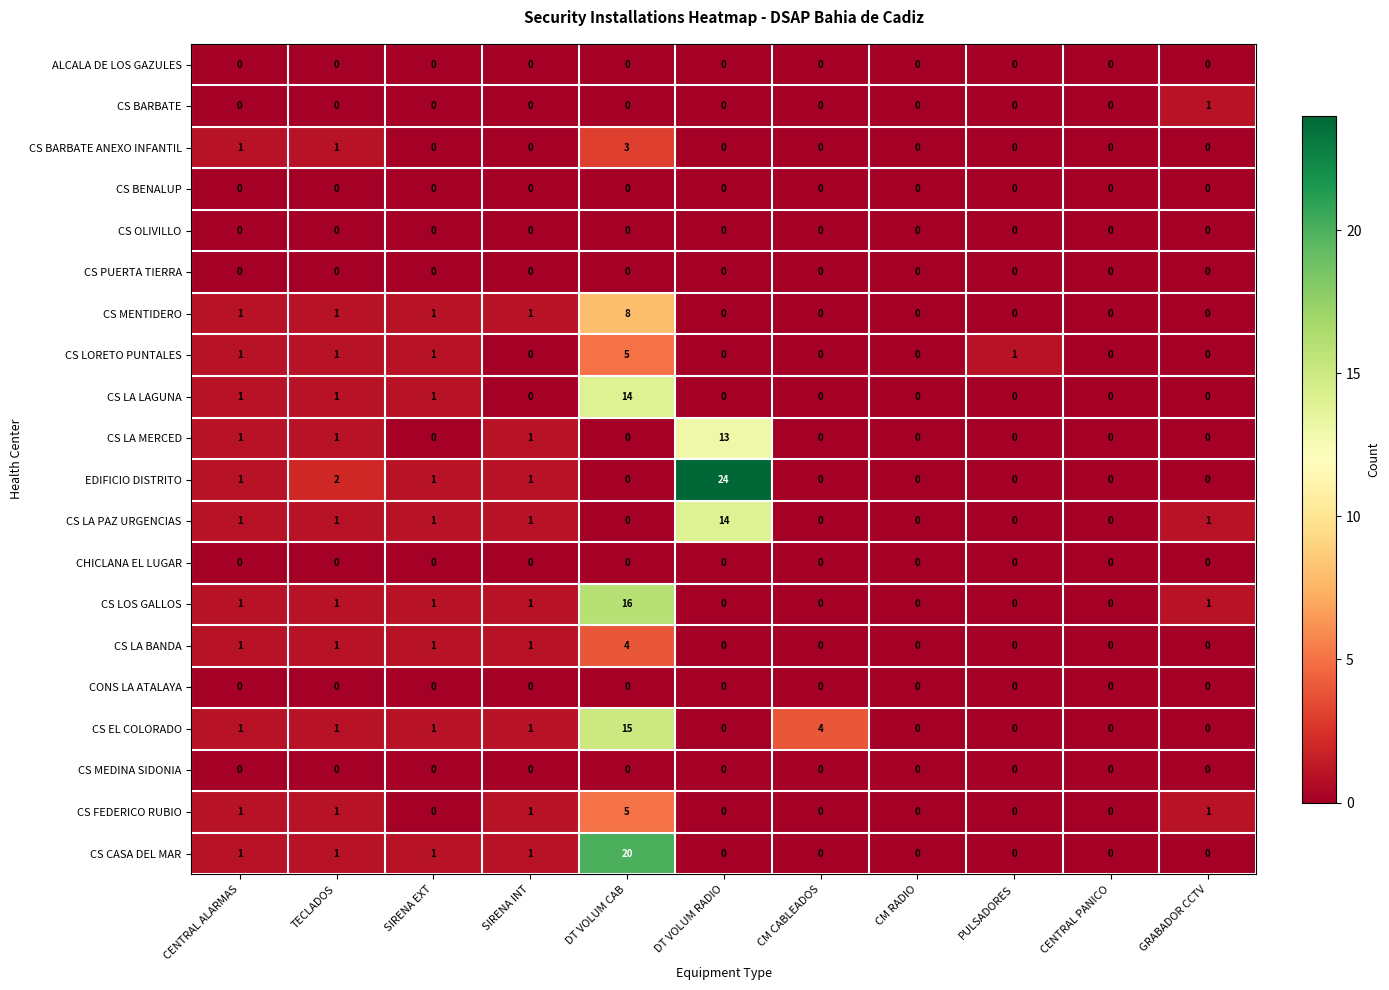

At which category does the chart reach its peak across all series?

DT VOLUM RADIO